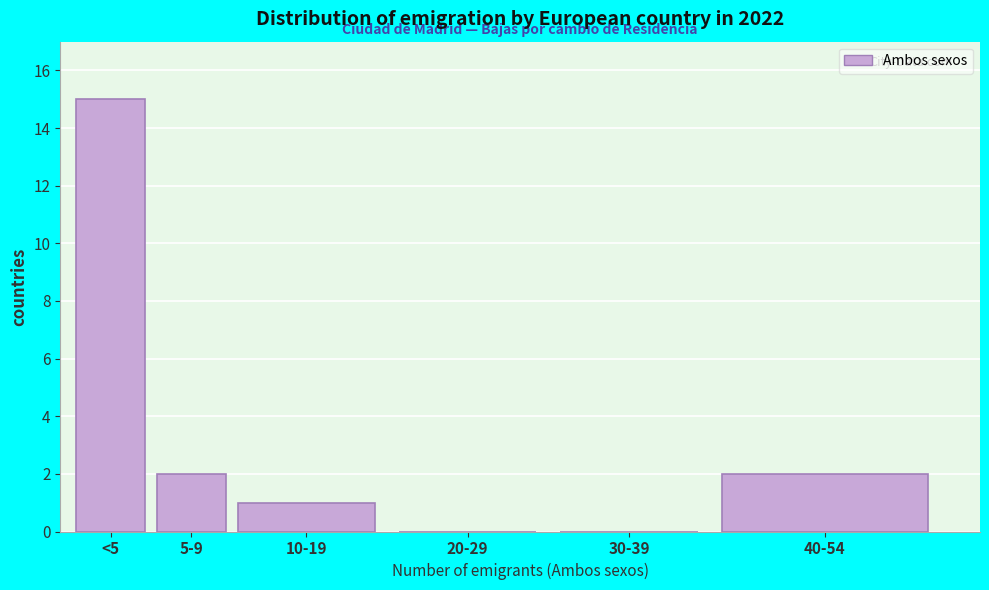

What is the sum of all values?

20